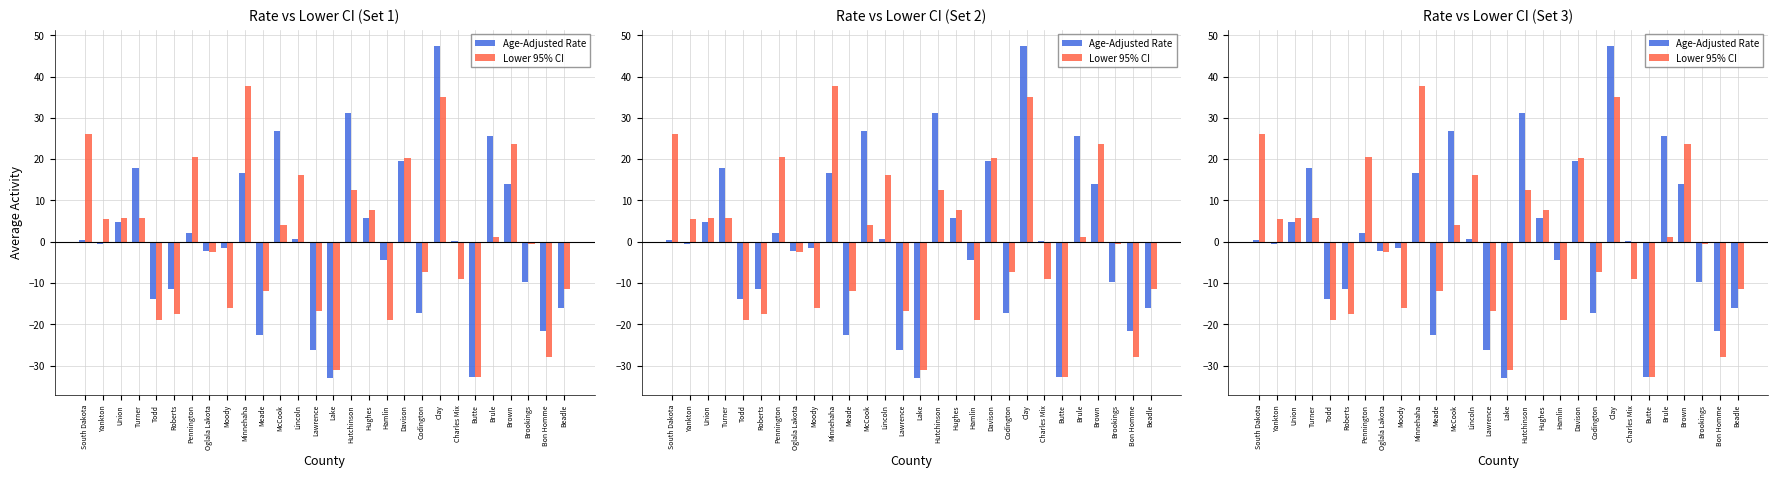

Is it true that Age-Adjusted Rate equals 25.5 at Brule?

True